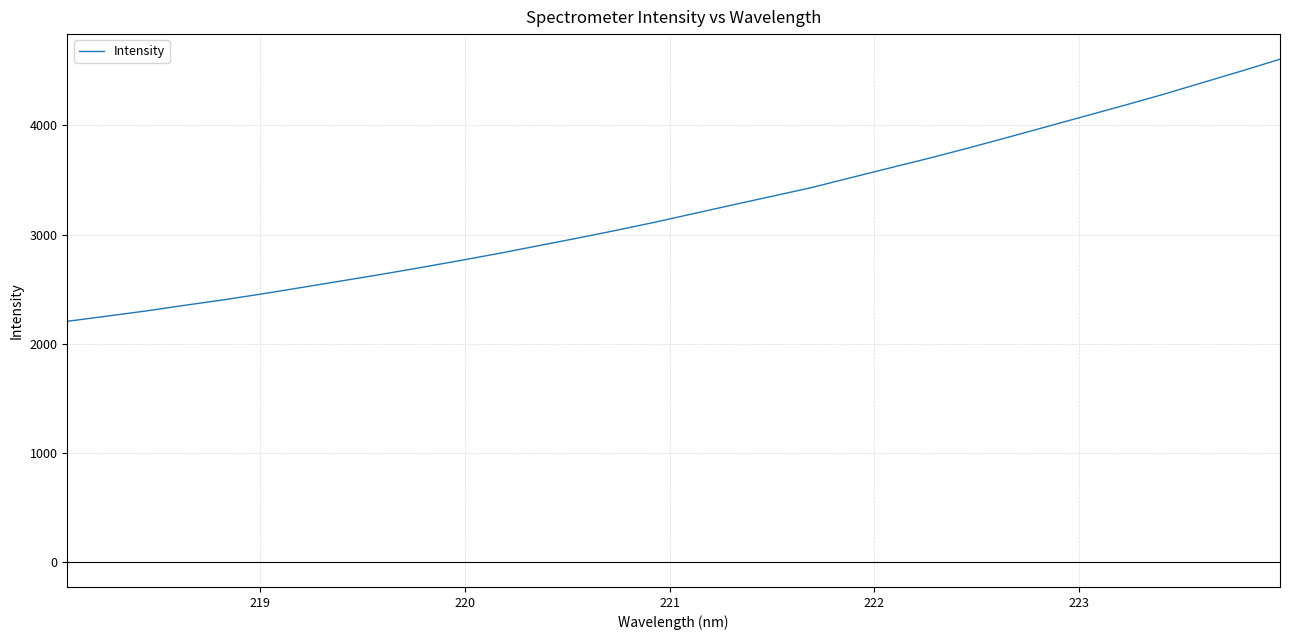

What is the greatest value displayed?

4606.7